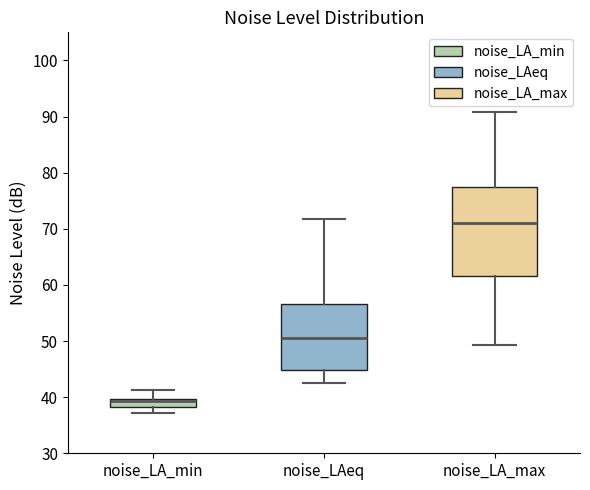

Which box has the highest median line?

noise_LA_max